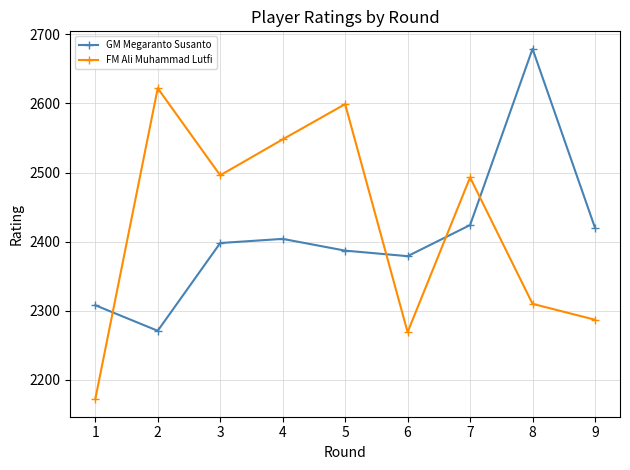

Read the GM Megaranto Susanto value at 9.

2420